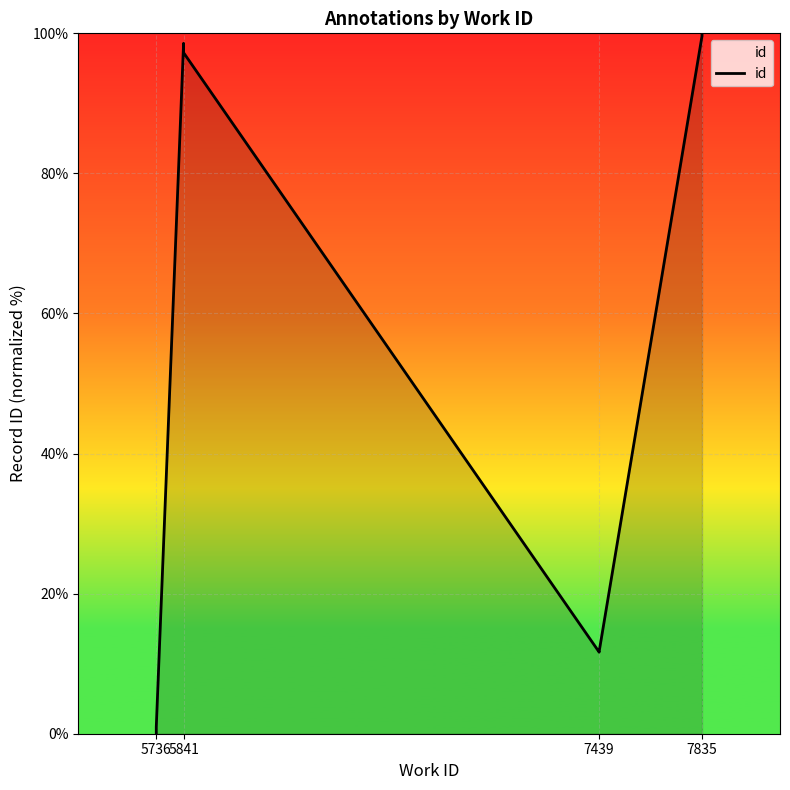

Is it true that the value at 5841 is 98.6?

True